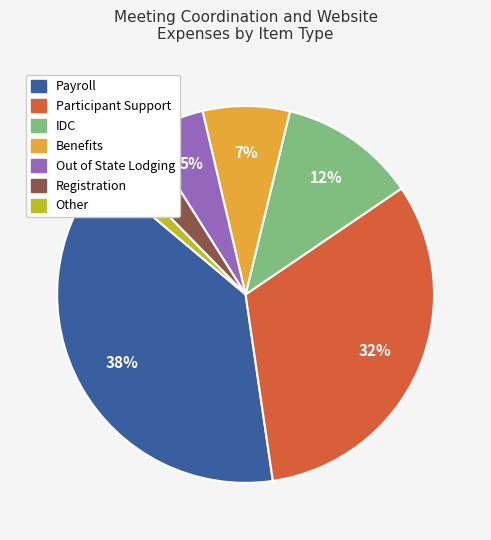

Does any single category account for the majority?

No